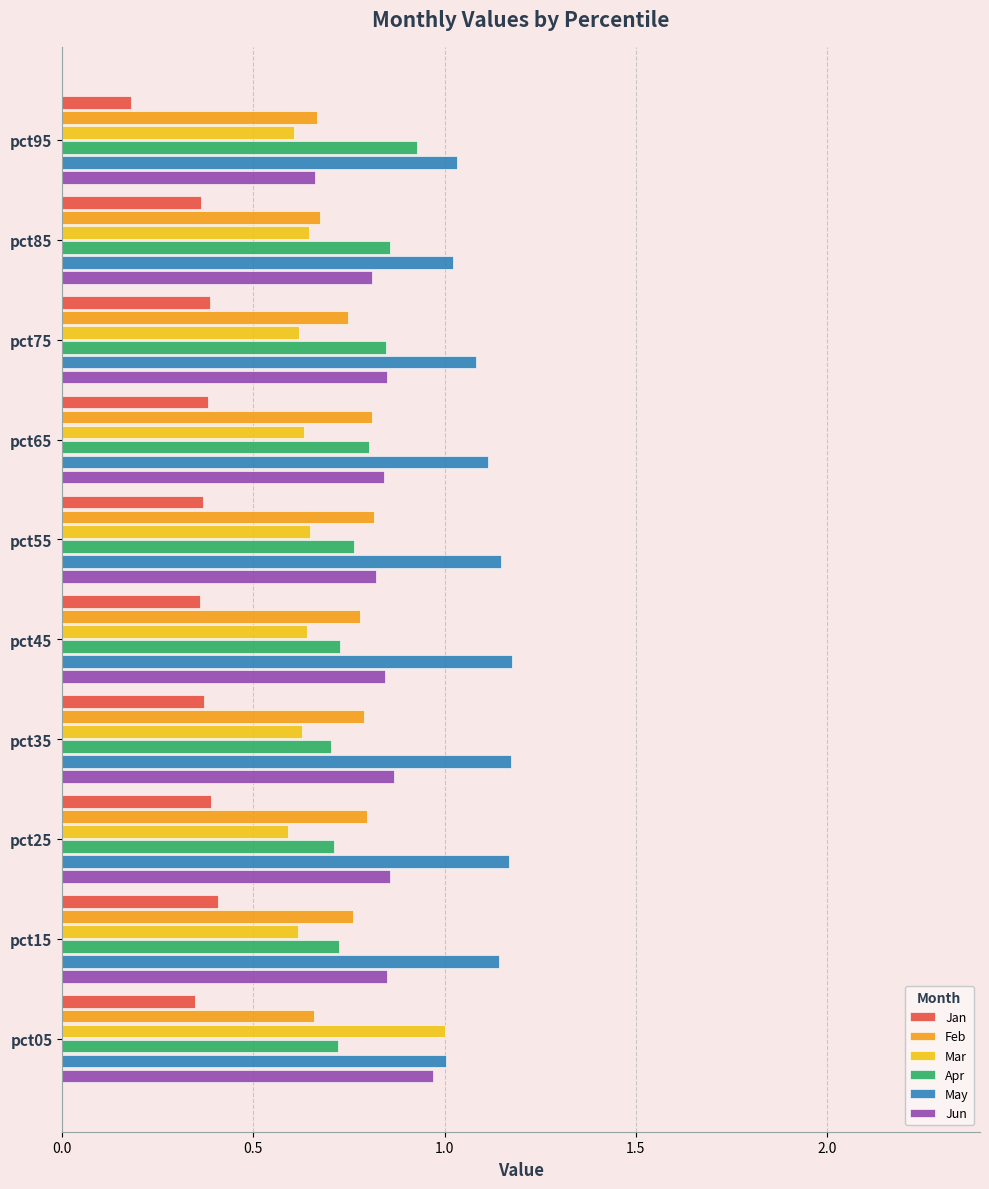

Which series has the widest spread of values?

Mar